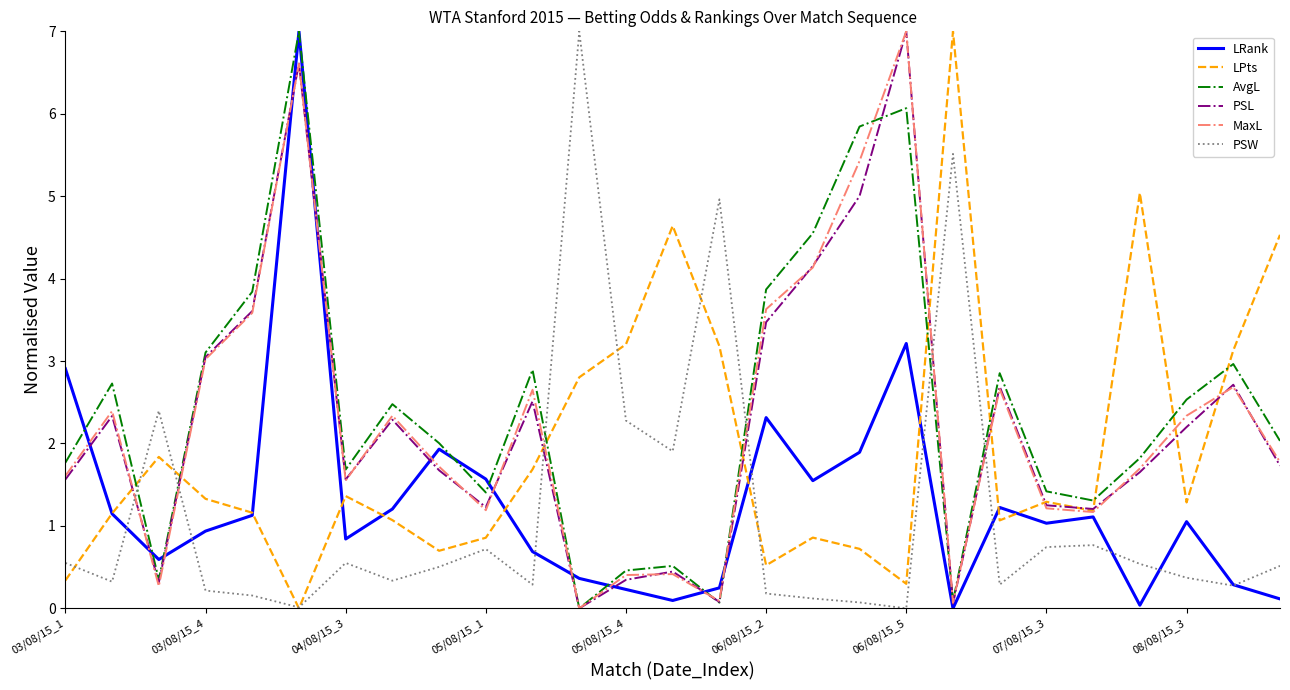

How many intersections are there between PSW and PSL?

6